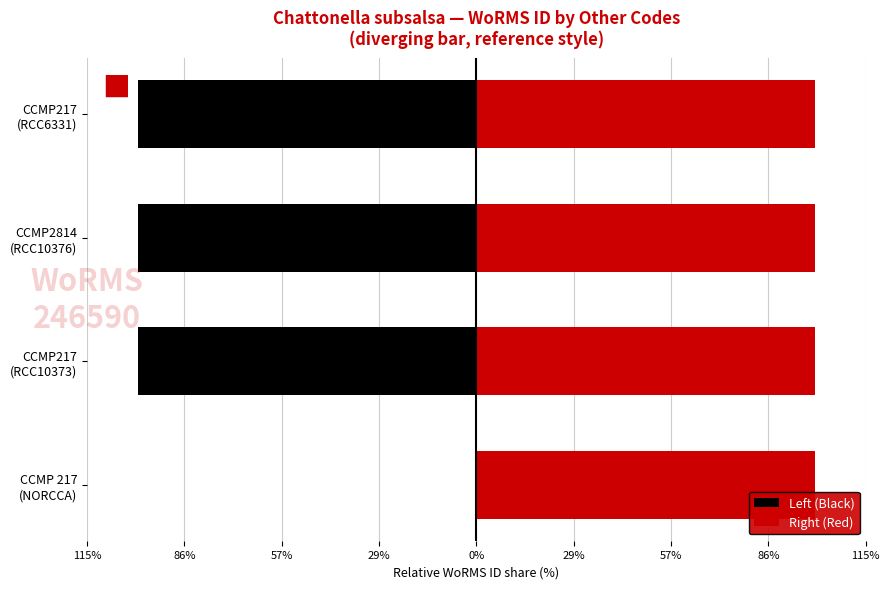

What are all the series names shown in the legend?

Left (Black), Right (Red)